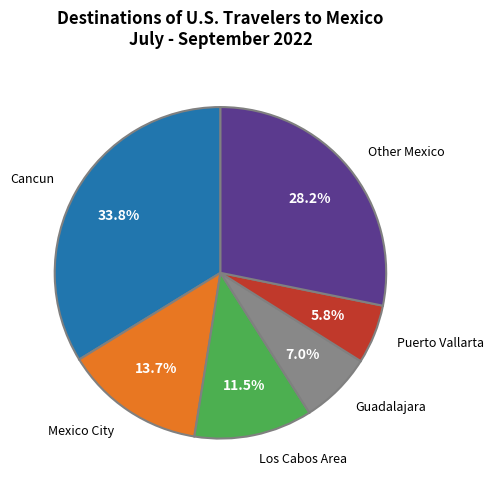

Is there a majority slice in this chart?

No